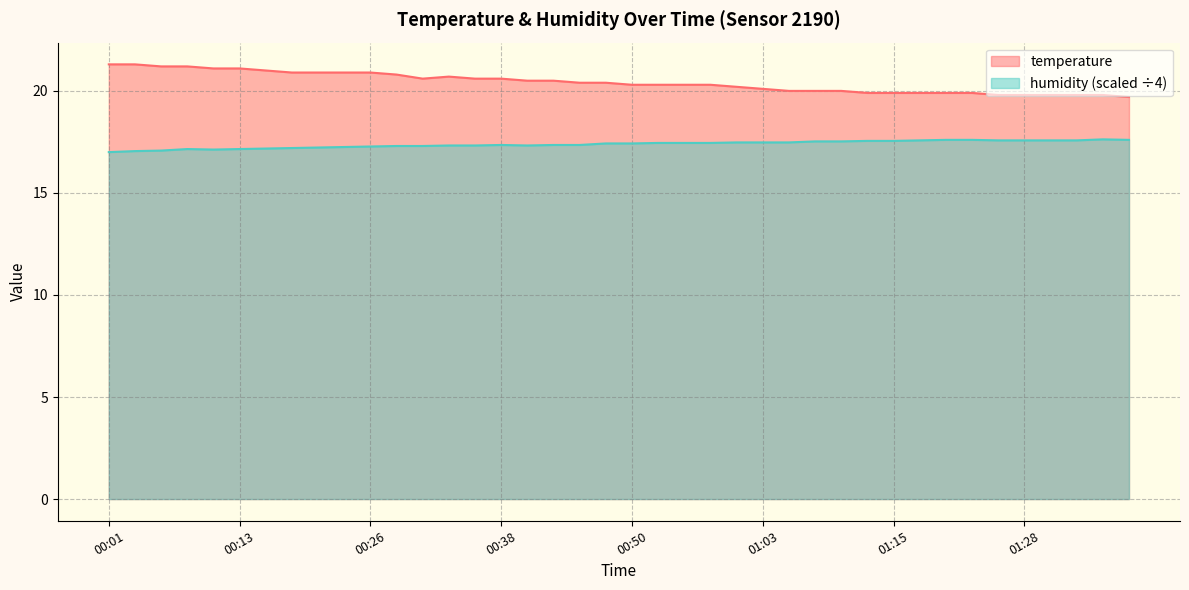

At which label is humidity closest to 17?

00:01